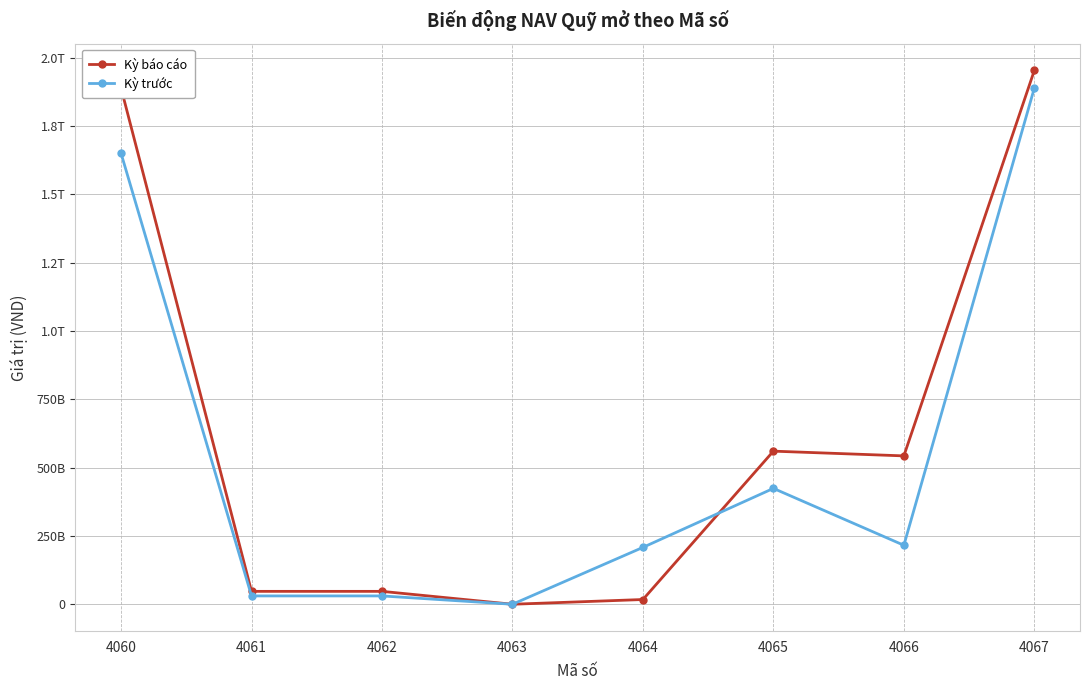

Is this an area chart (filled region under the line)?

No